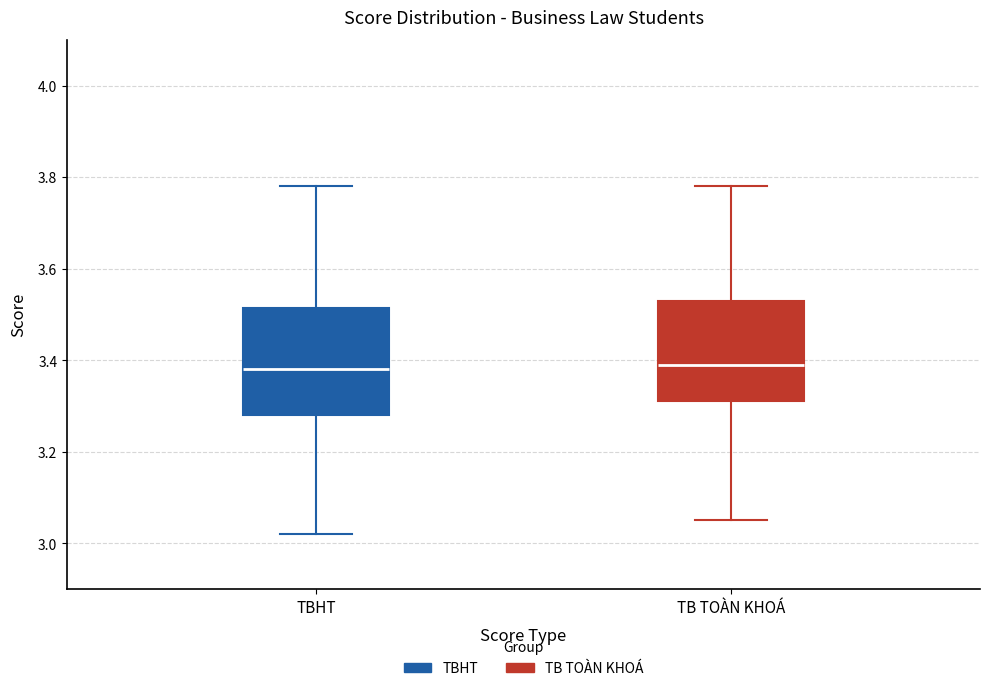

Reading left to right, read every box against the y-axis: the position of its median line, the range the box covers, and the ends of its whiskers. The values are not printed on the chart, so give them approximately, as read against the axis.

TBHT: median 3.38, box 3.28 to 3.52, whiskers 3.02 to 3.78
TB TOÀN KHOÁ: median 3.40, box 3.32 to 3.54, whiskers 3.06 to 3.78